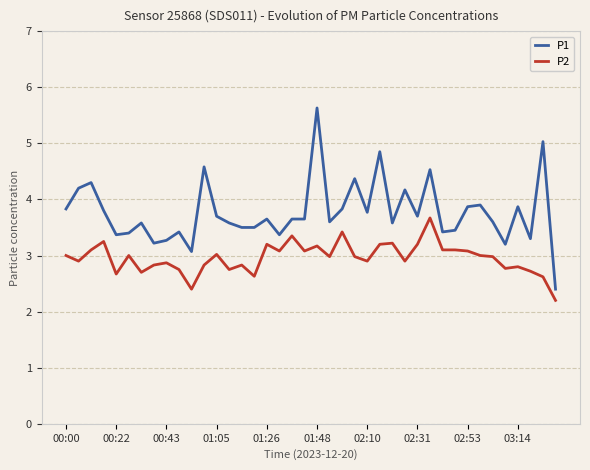

Which series has the largest range (max minus min)?

P1